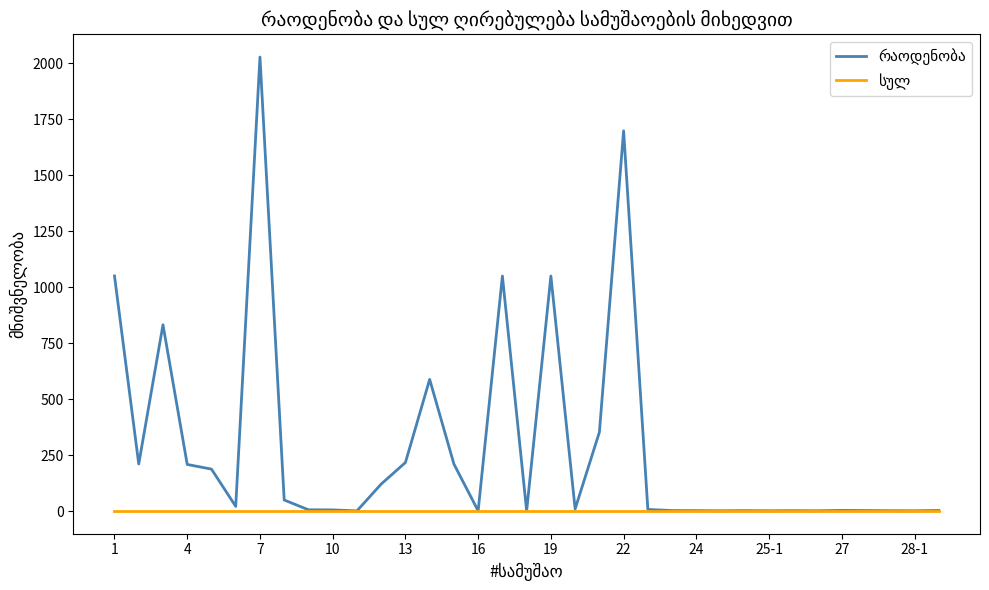

Count the number of categories in the chart.

35